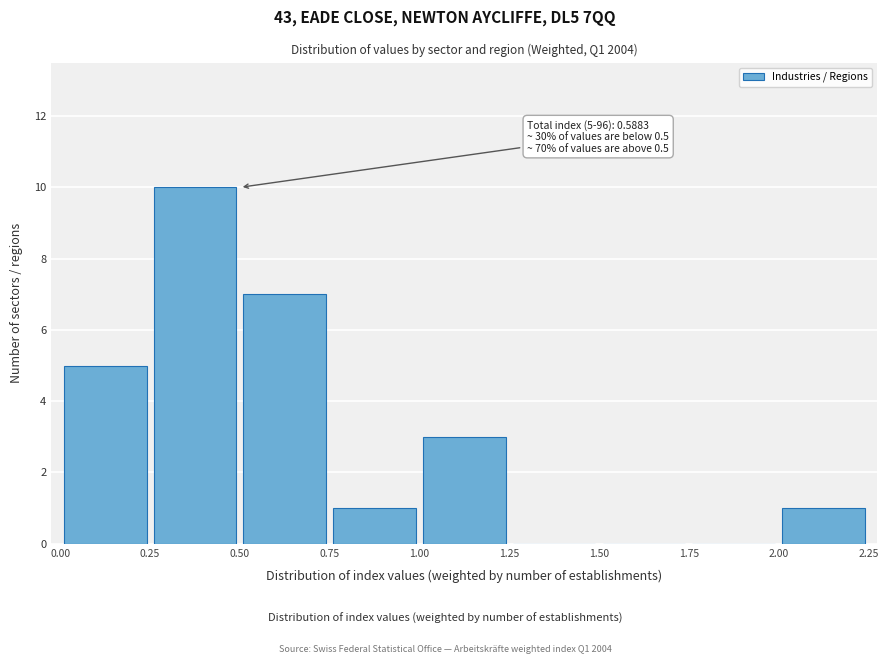

Over which range of the x-axis is the bar tallest?

0.25 to 0.50